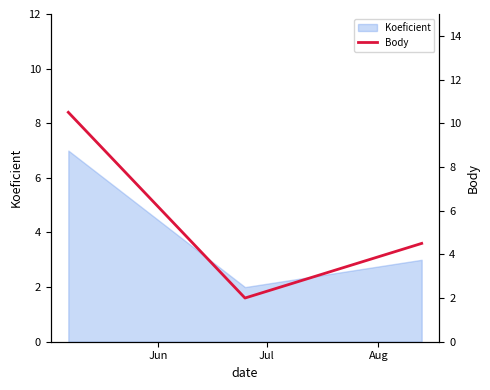

What is the difference between the maximum and second lowest values?

6.0